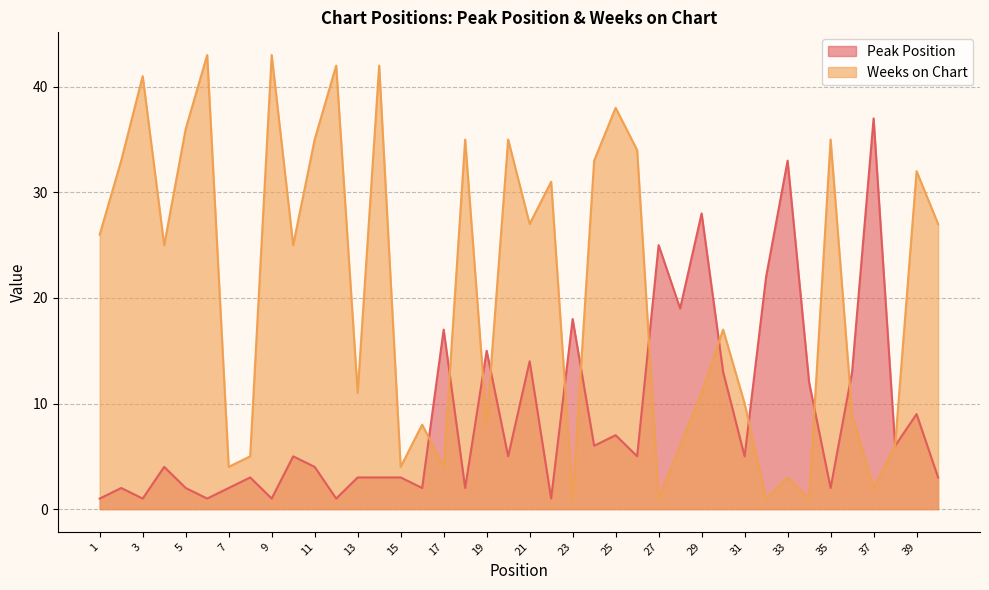

What is the difference between the maximum and minimum values in the Peak Position series?

36